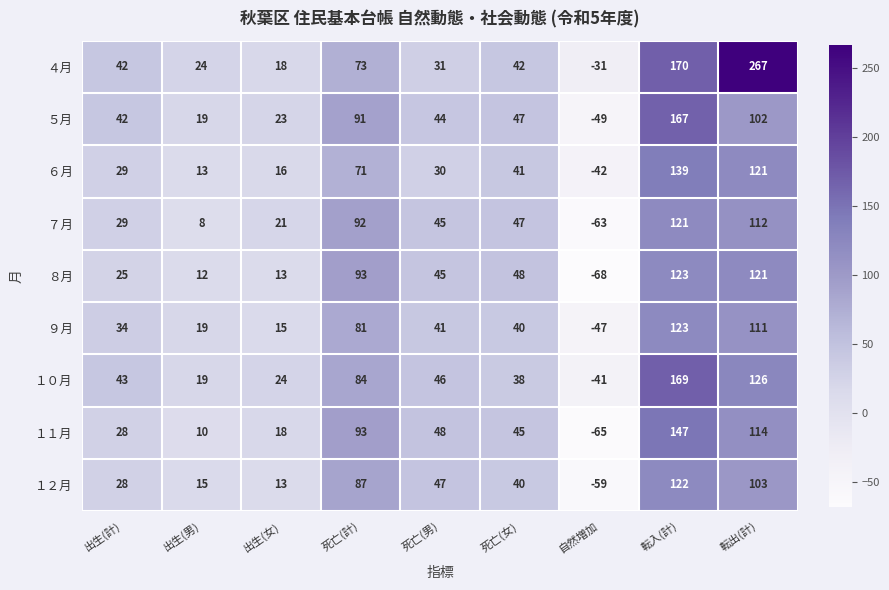

What is the greatest value displayed?

267